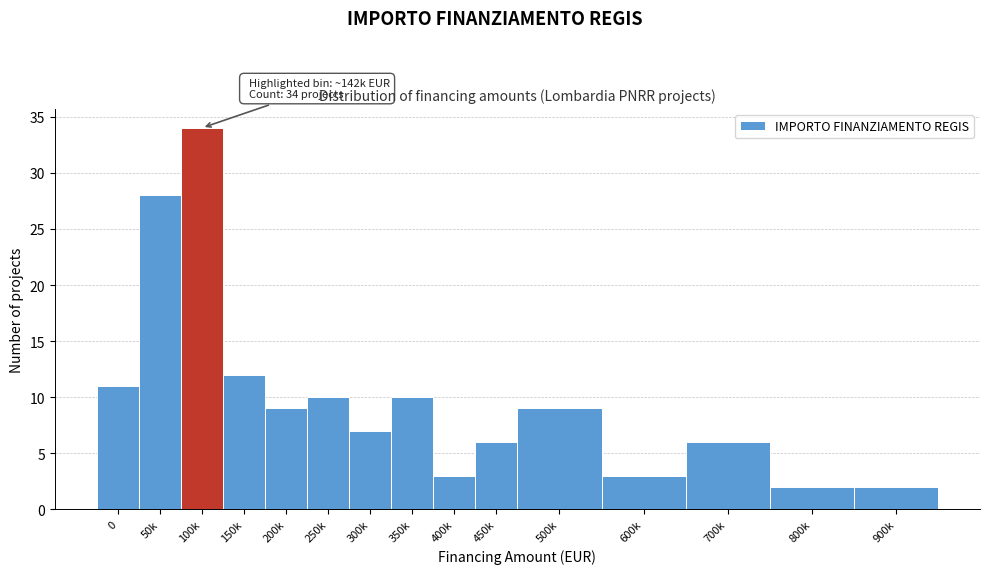

Reading left to right, what are all the values shown in this chart?

0=11	50k=28	100k=34	150k=12	200k=9	250k=10	300k=7	350k=10	400k=3	450k=6	500k=9	600k=3	700k=6	800k=2	900k=2